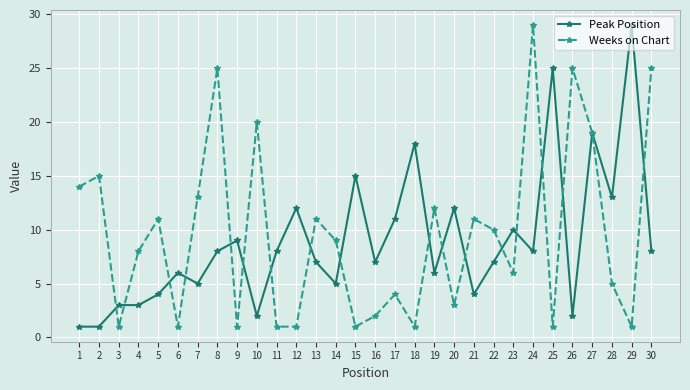

Which series has the largest total across all categories?

Weeks on Chart